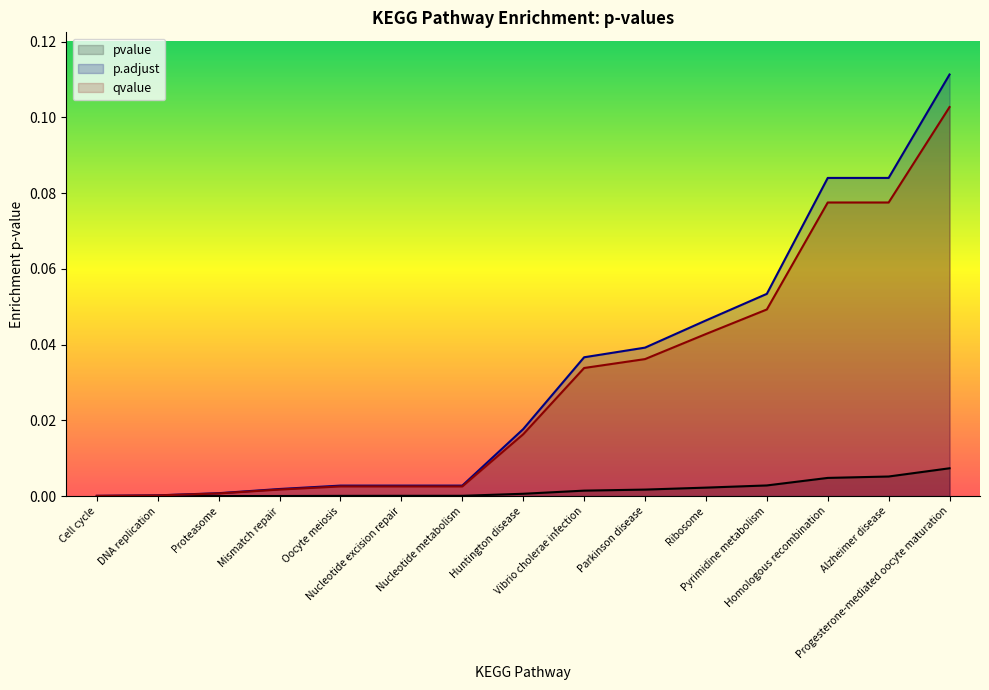

True or false: qvalue has a value of 0.0 at DNA replication.

True